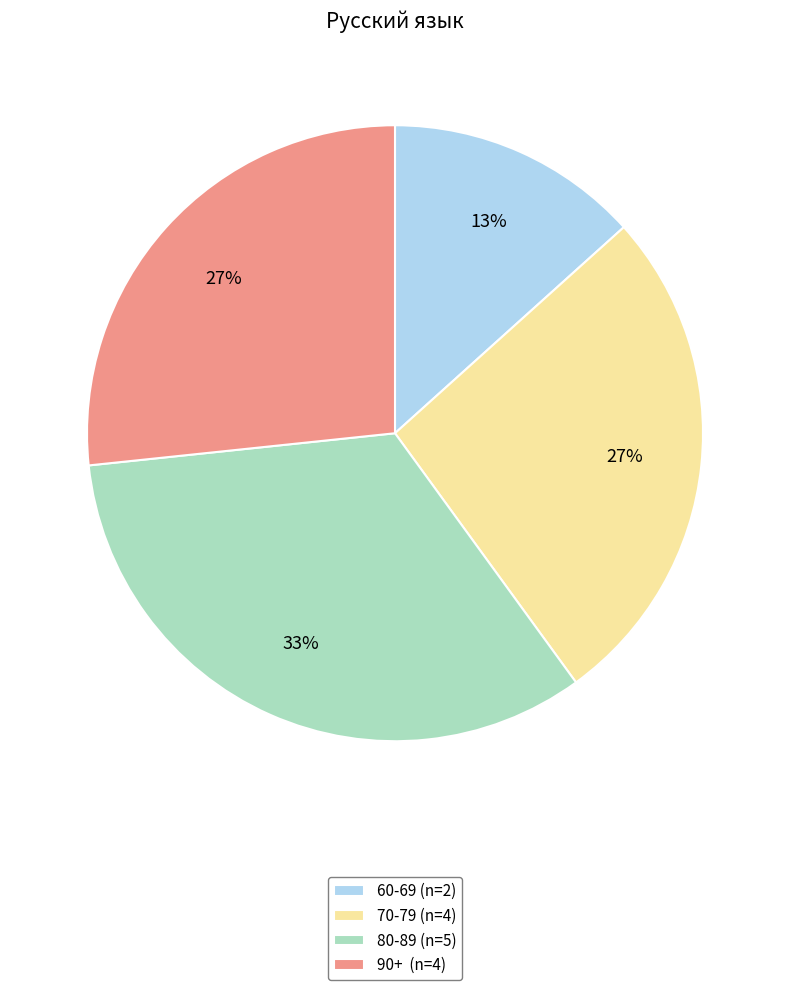

What is the ratio of the value at 80-89 (n=5) to the value at 90+ (n=4)?

1.2